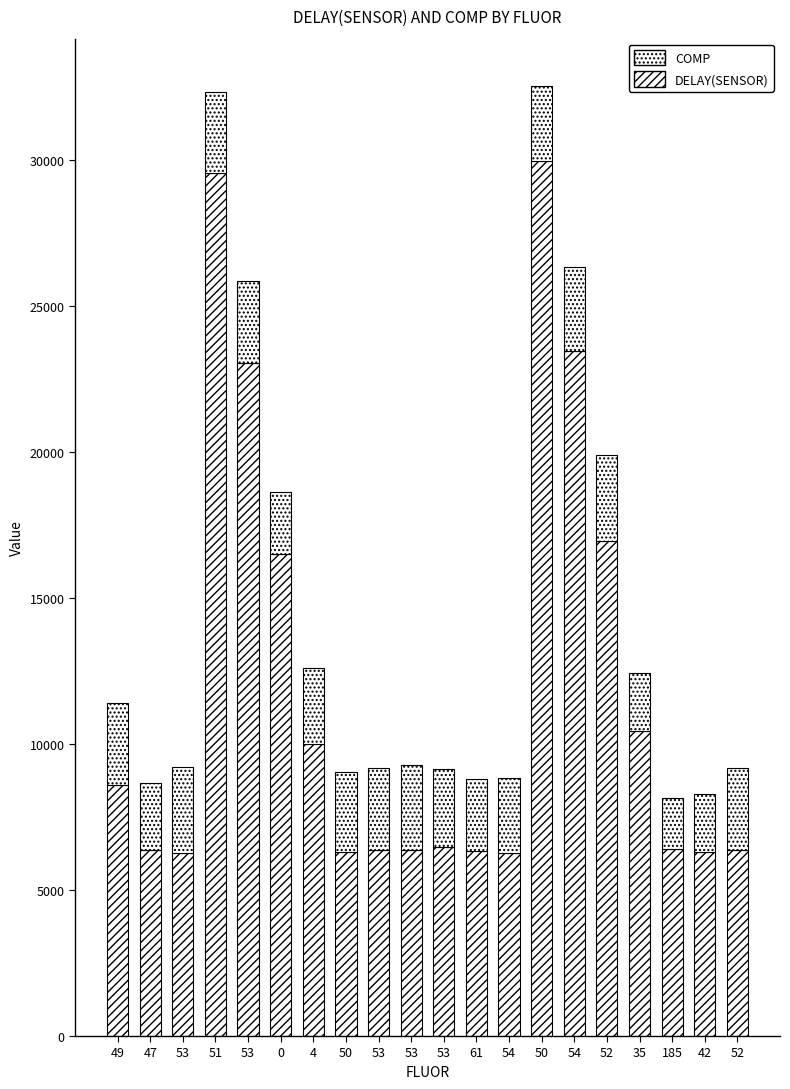

What is the total value across all series at 54?

8843